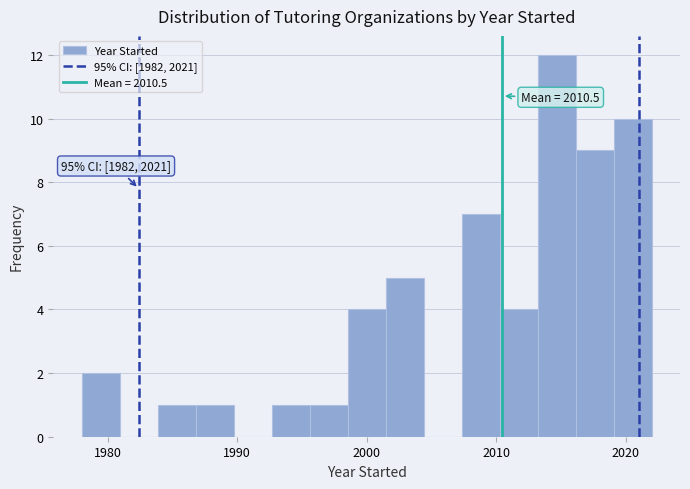

Around what value on the x-axis is the tallest bar? Give the approximate position of its centre, as read against the axis.

2015